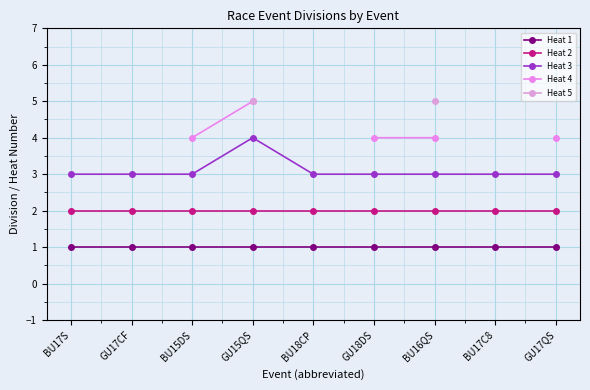

Which series has the largest range (max minus min)?

Heat 3